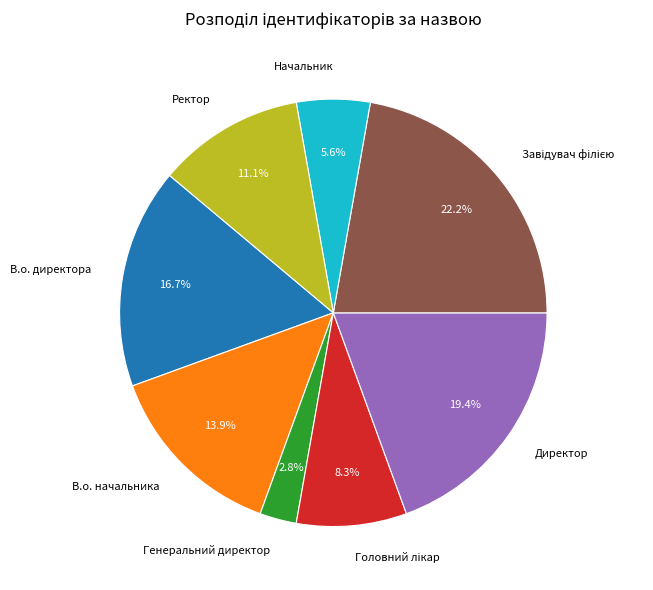

Is there a majority slice in this chart?

No